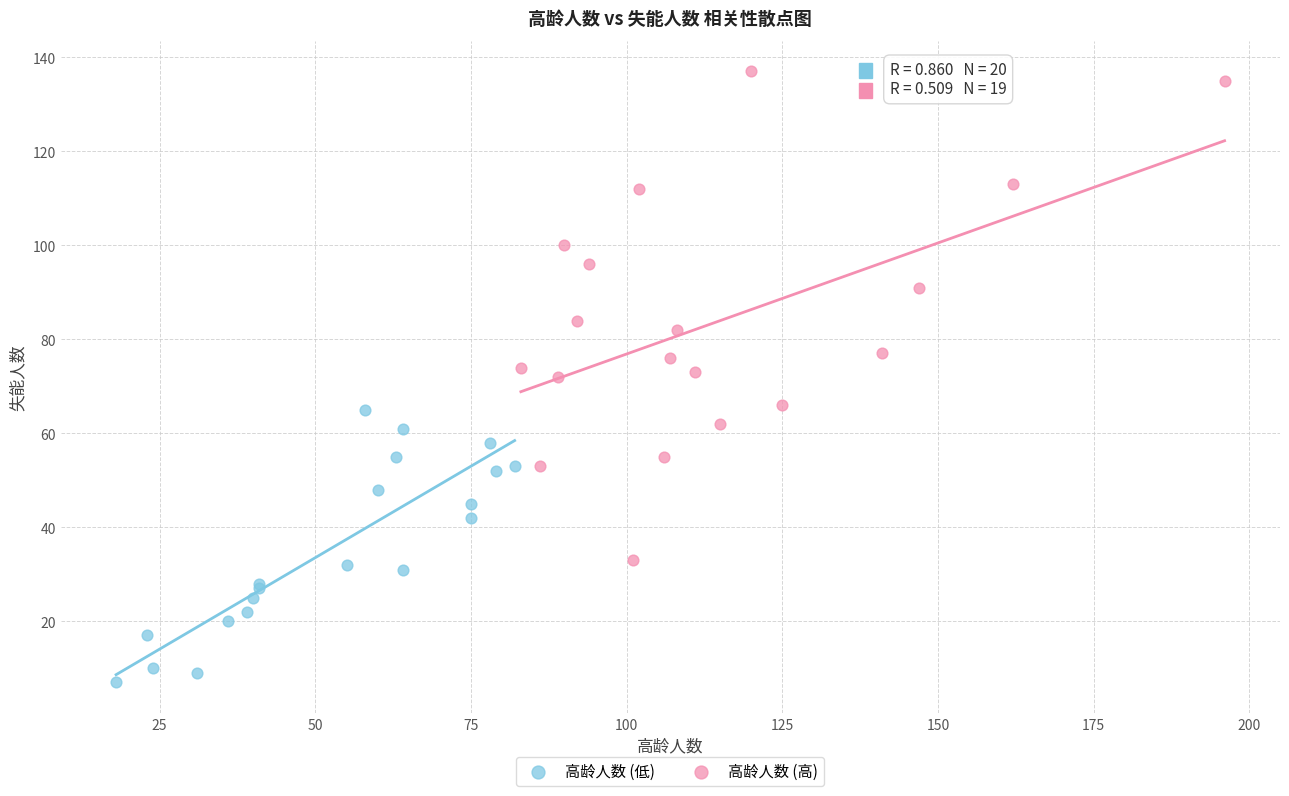

Which series has the widest spread of Y values?

高龄人数 (高)